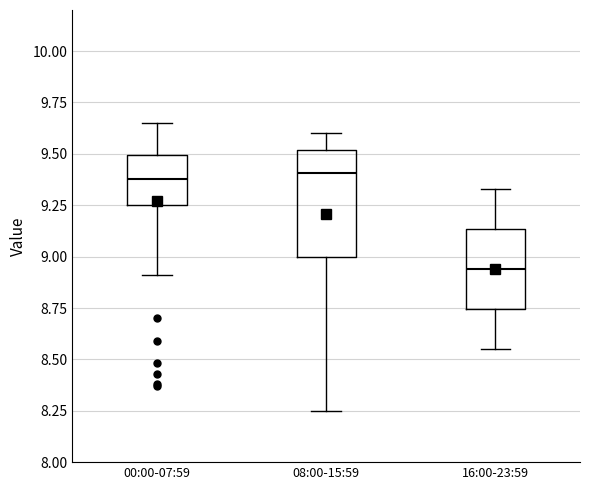

Which box has the lowest median line?

16:00-23:59